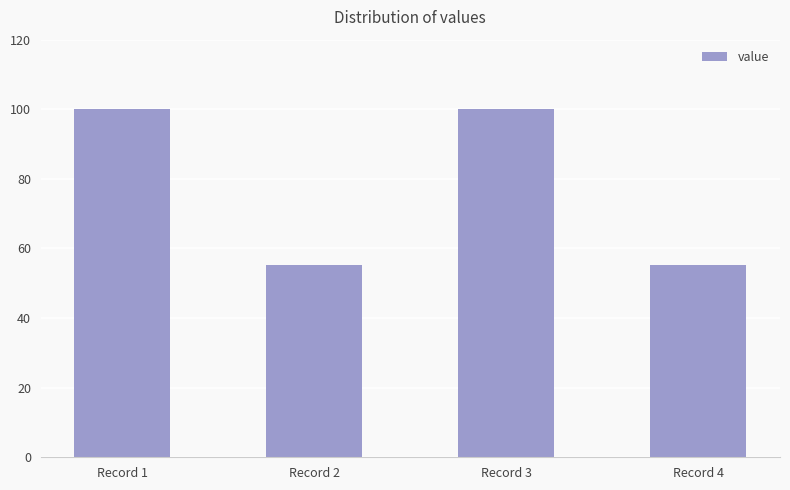

What is the average value?

77.7